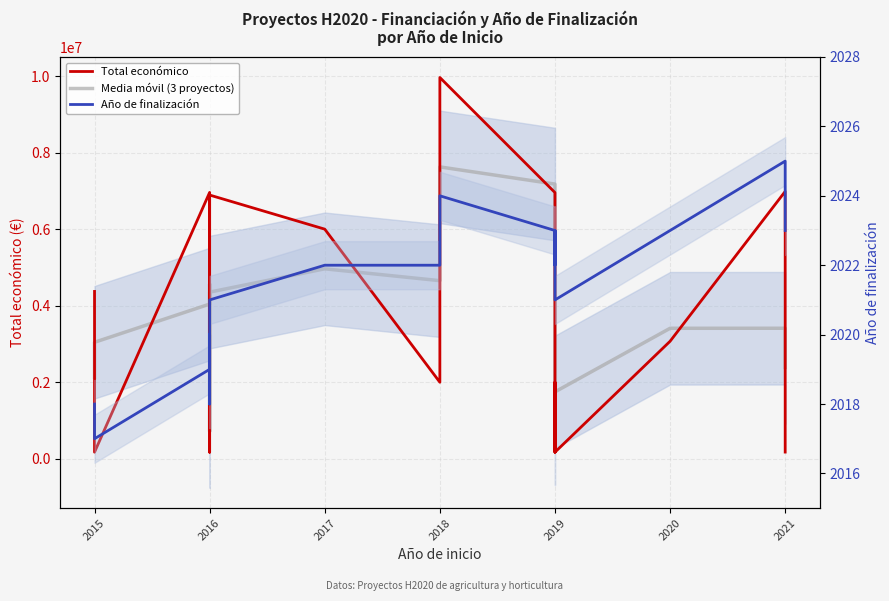

The Media móvil (3 proyectos) series shows 1402126.4 at 2019. True or false?

False